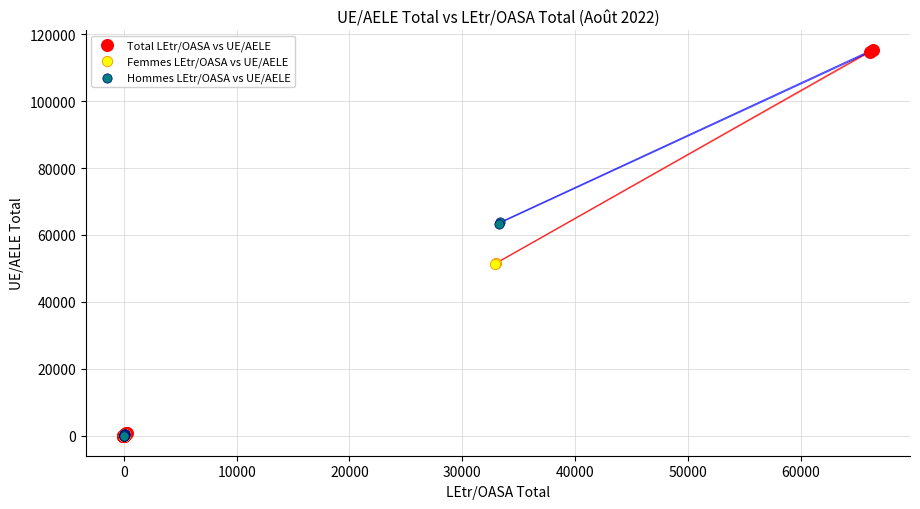

Which series has the widest spread of Y values?

Total LEtr/OASA vs UE/AELE